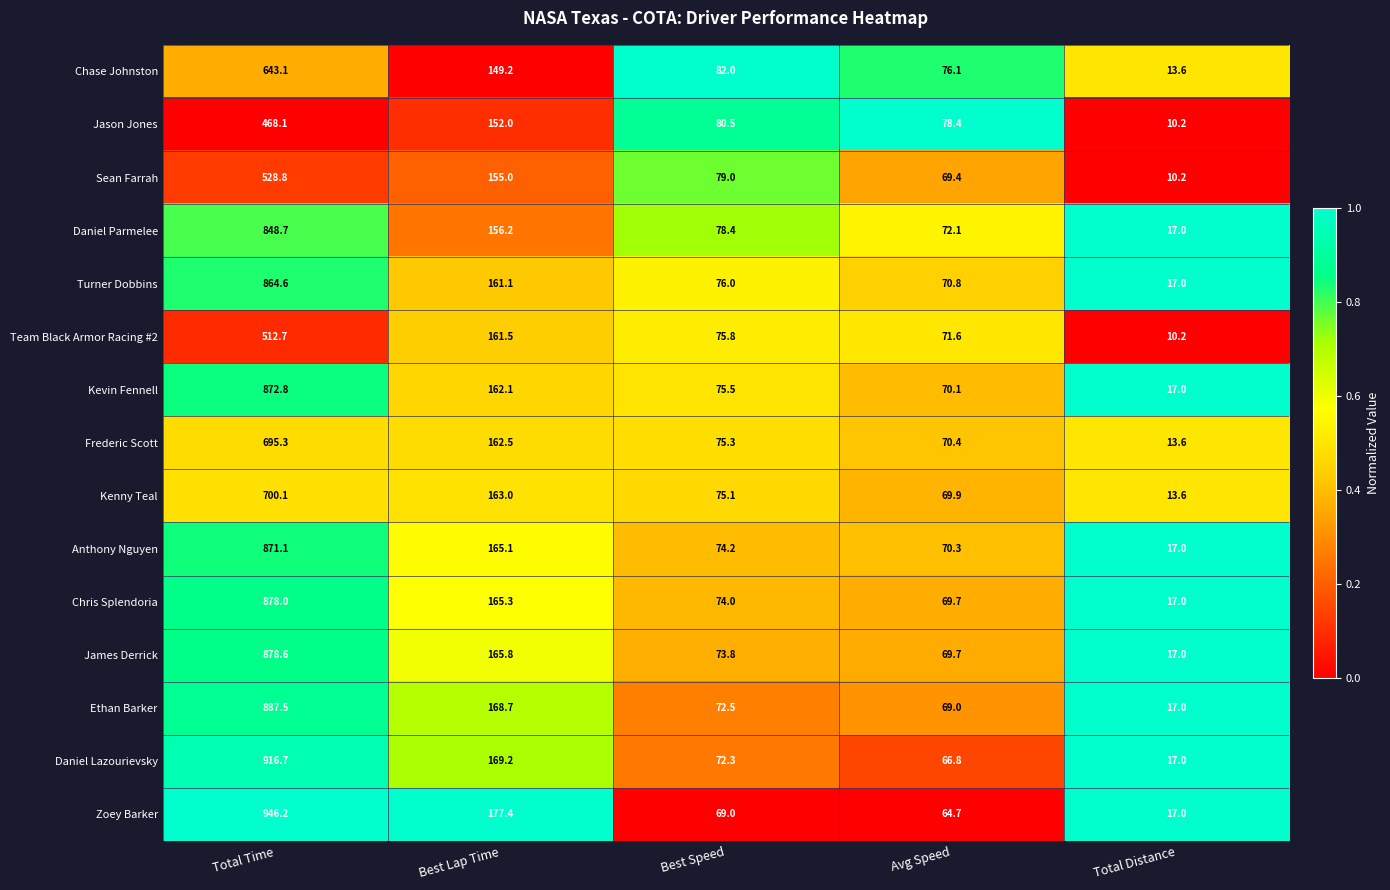

The Kenny Teal series shows 13.6 at Total Distance. True or false?

True